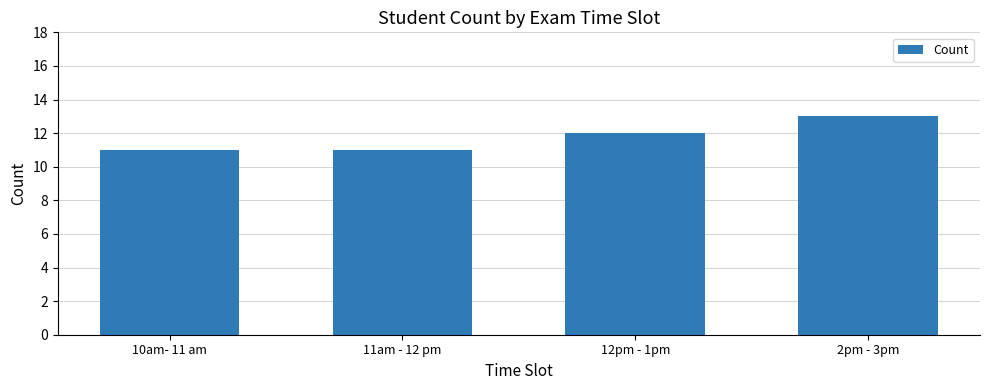

What is the change in value from 10am- 11 am to 2pm - 3pm?

+2